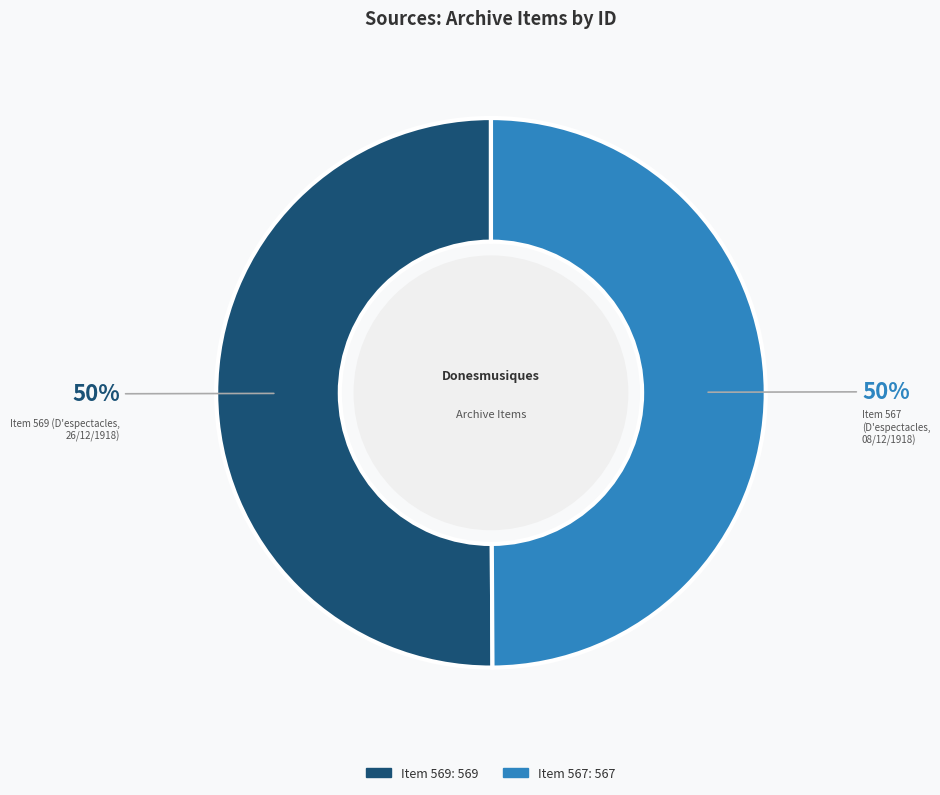

To the nearest percent, what is the average slice percentage?

50%